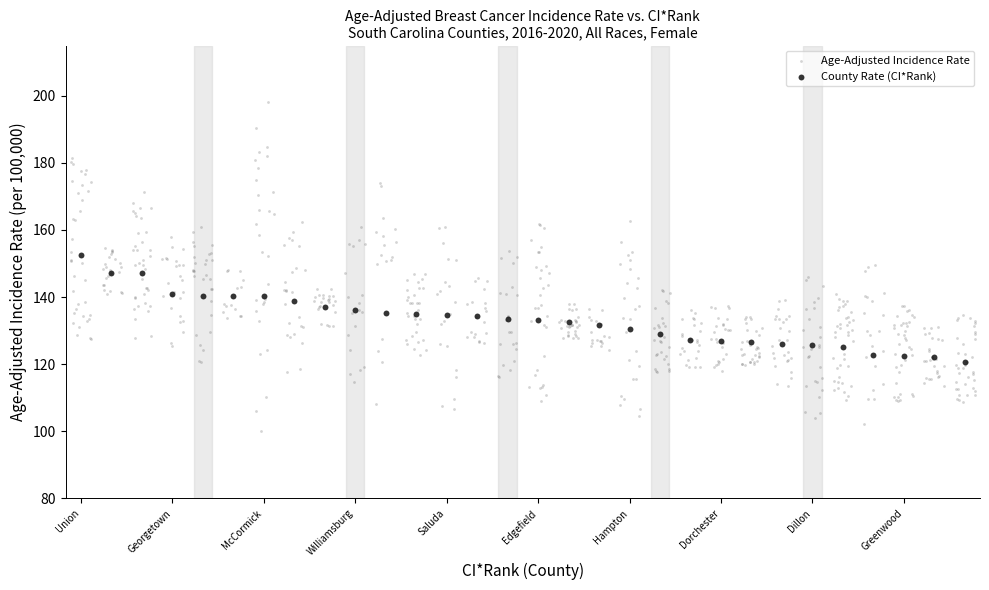

Which series contains the lowest Y value?

Age-Adjusted Incidence Rate